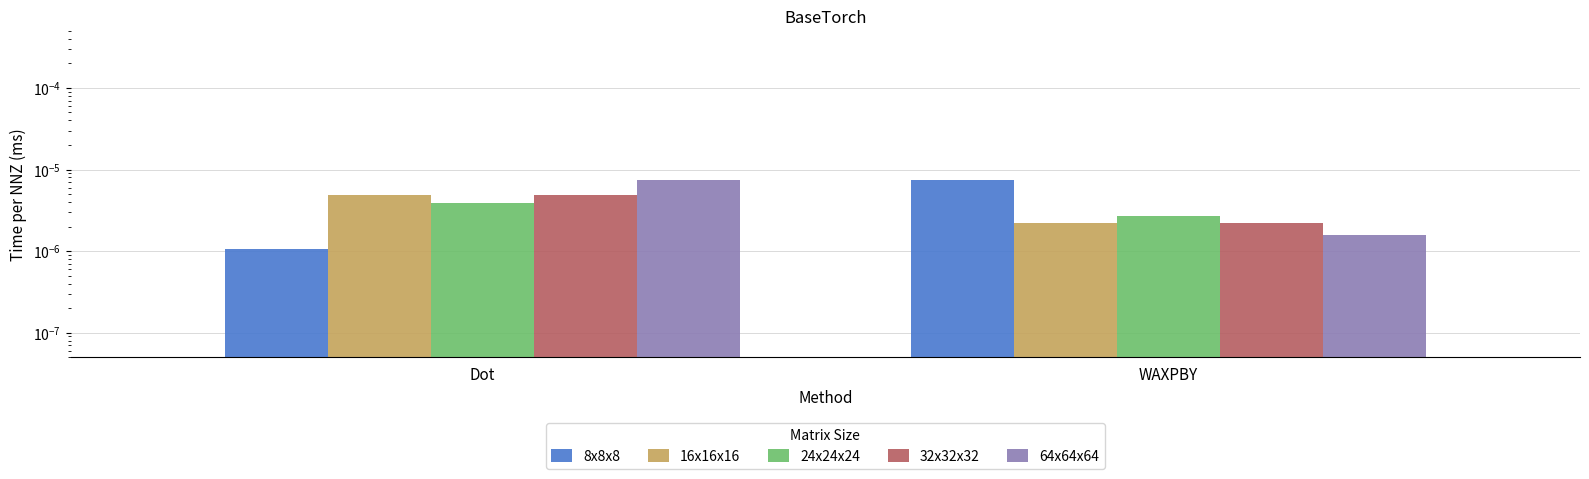

What position from the left is WAXPBY?

2